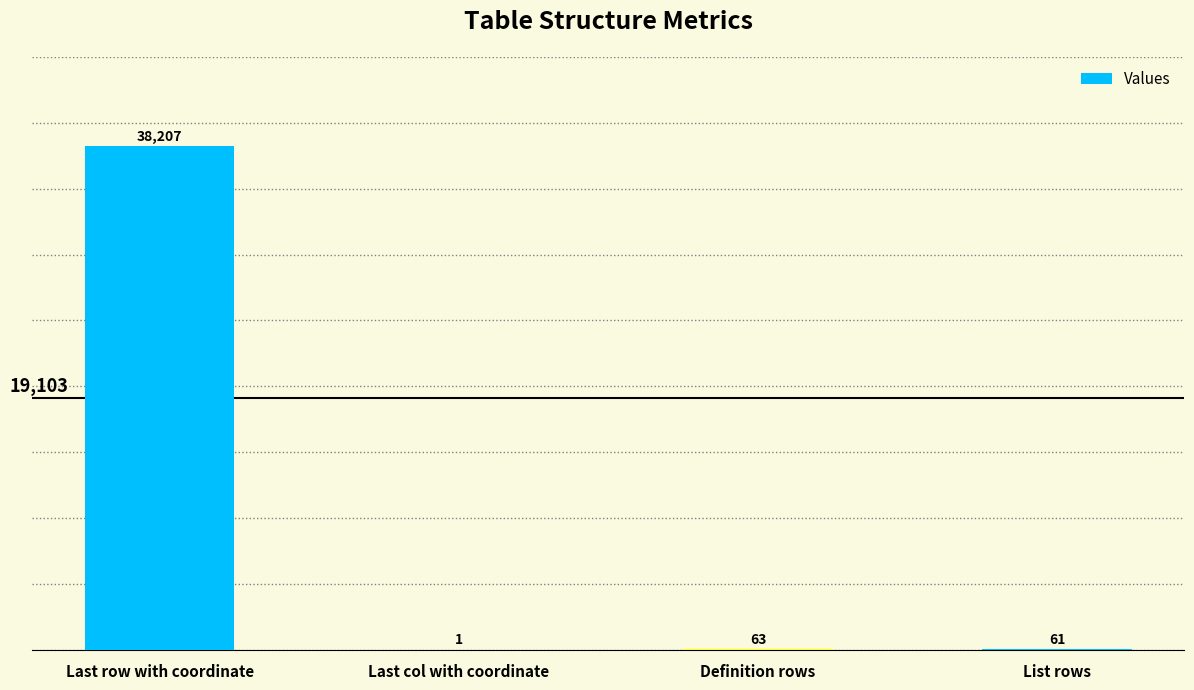

Between Last row with coordinate and List rows, which is larger?

Last row with coordinate